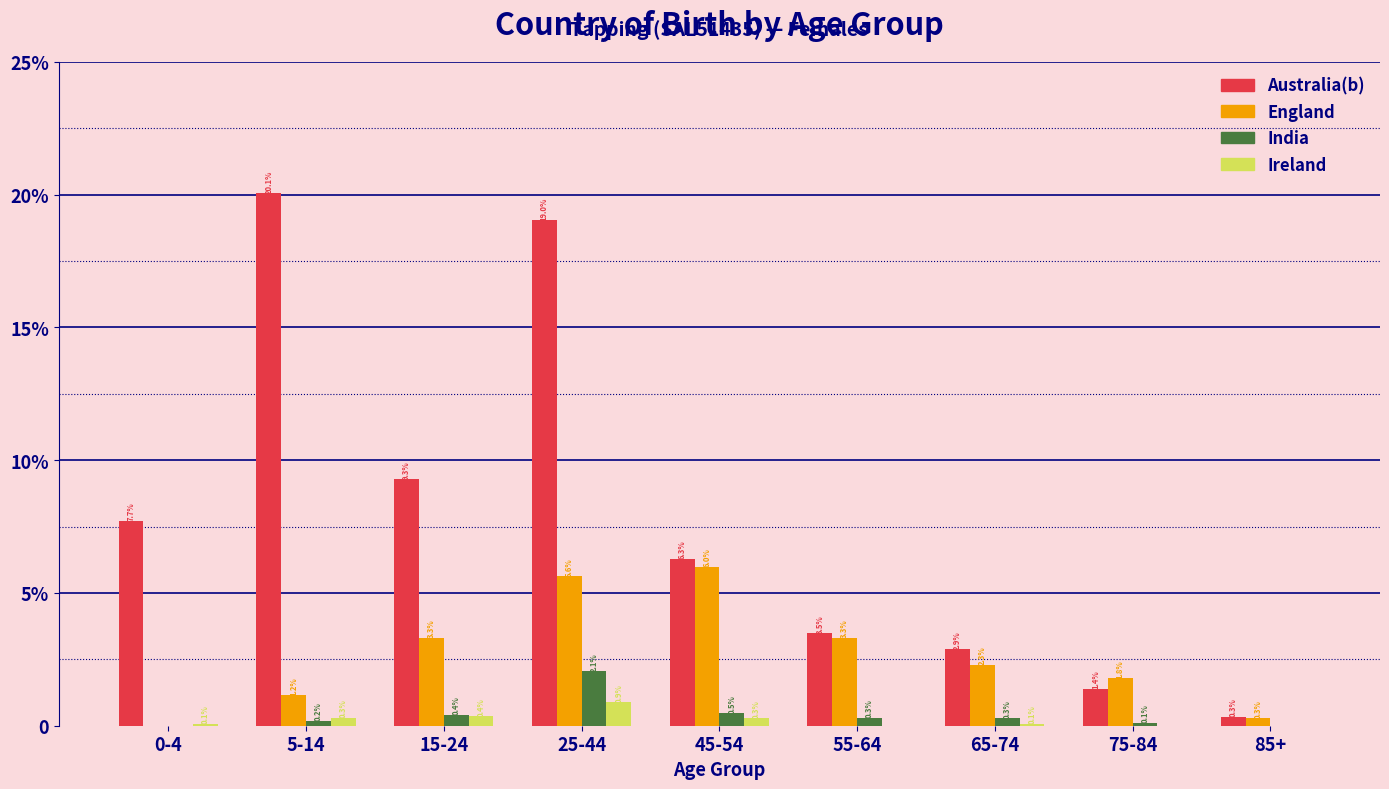

What are all the series names shown in the legend?

Australia(b), England, India, Ireland